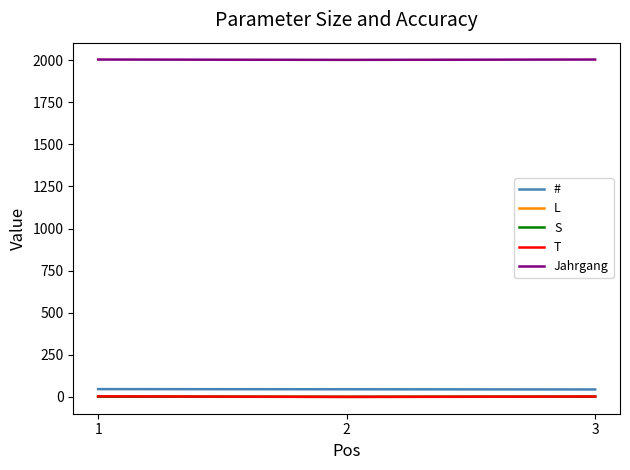

Is the value of # at 3 greater than the value of S at 1?

Yes